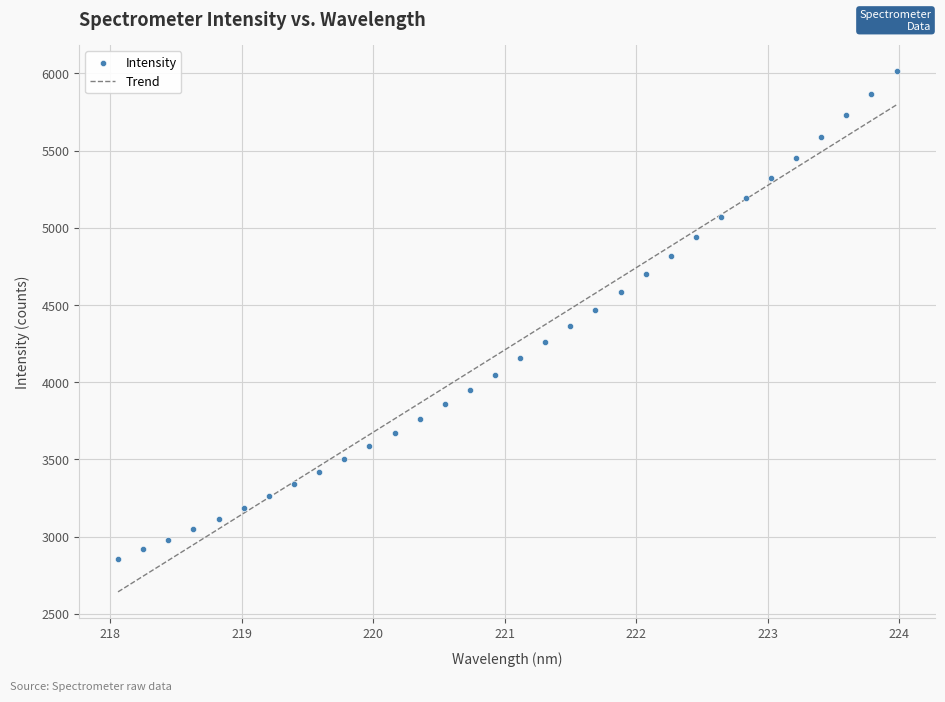

What is the range of Y values (max minus min)?

3162.8